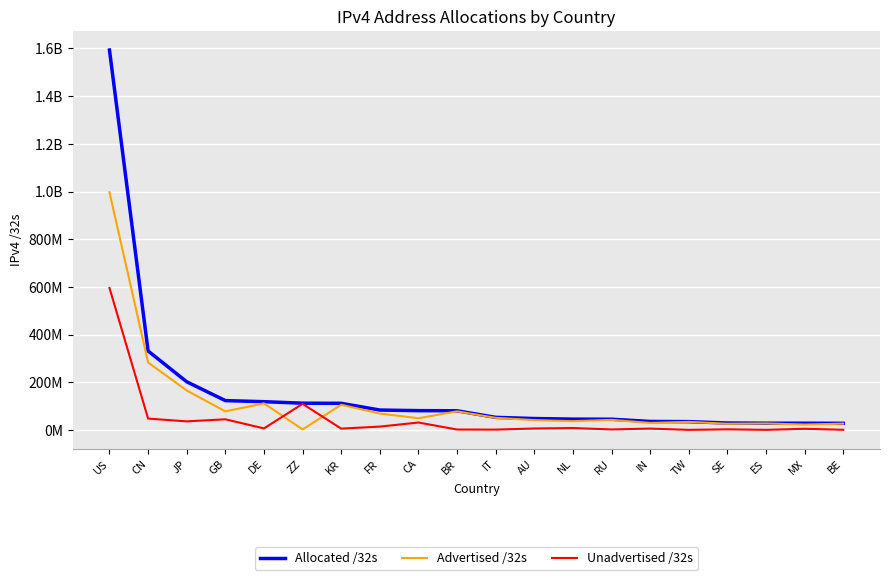

True or false: Allocated /32s has more than 2 interior local peaks.

False